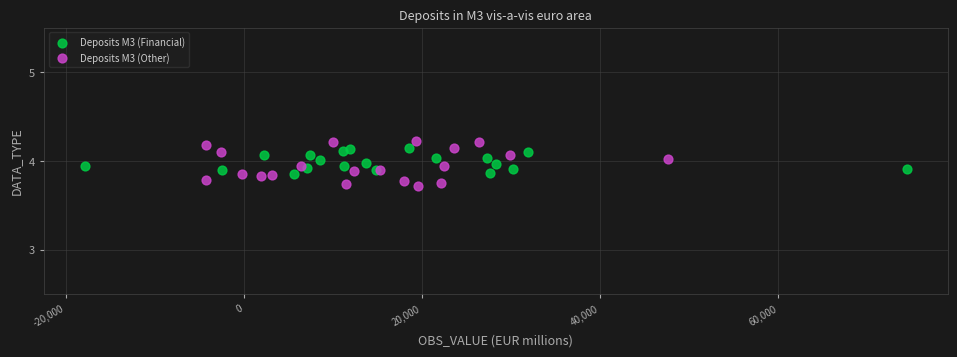

Which series reaches the minimum Y coordinate?

Deposits M3 (Other)